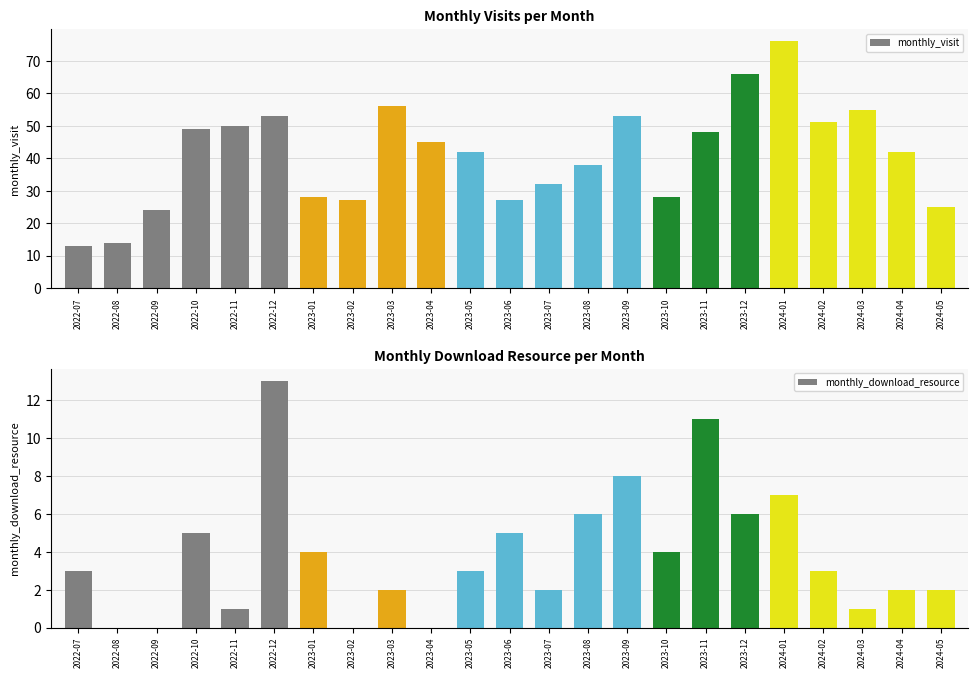

What is the difference between the monthly_visit values at 2023-08 and 2023-10?

10